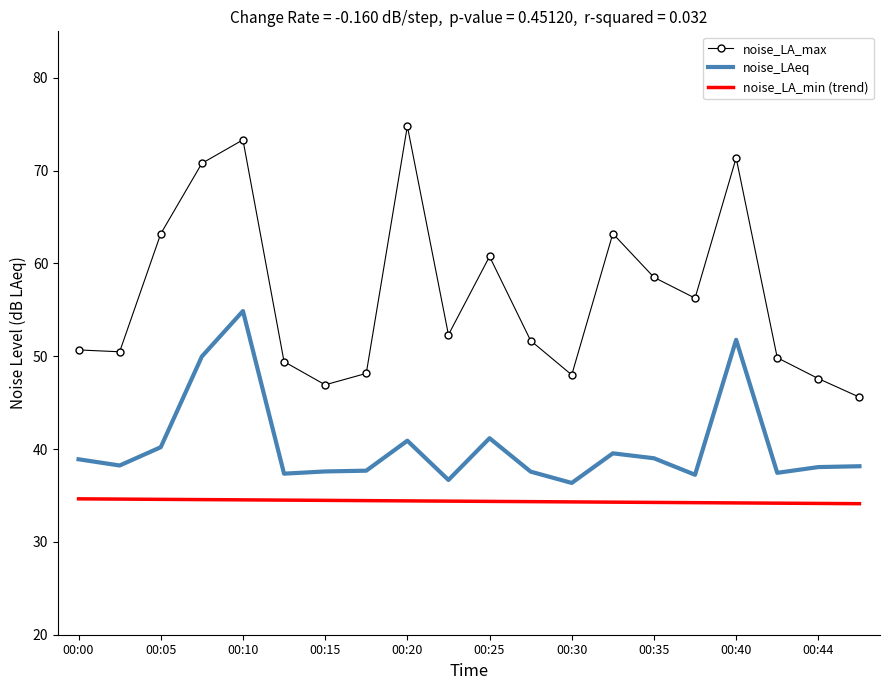

Rank the series by their maximum value, from highest to lowest.

noise_LA_max, noise_LAeq, noise_LA_min (trend)